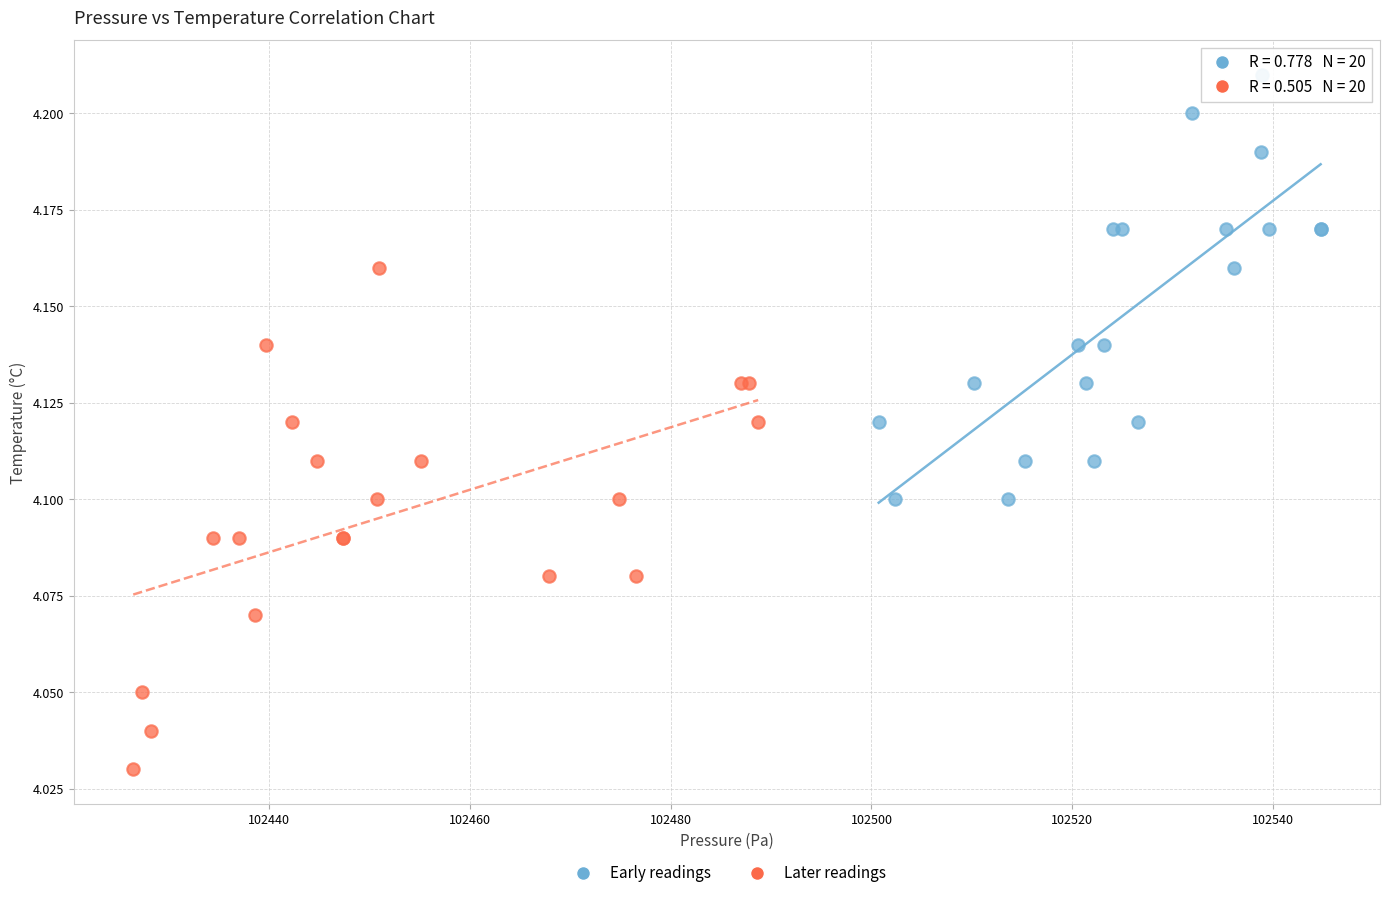

Which series has the widest spread of Y values?

Later readings